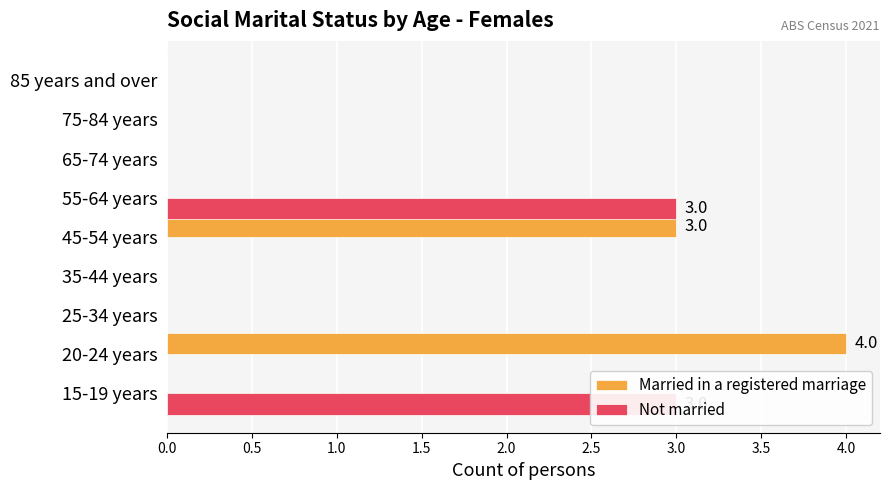

What is the sum of all Not married values?

6